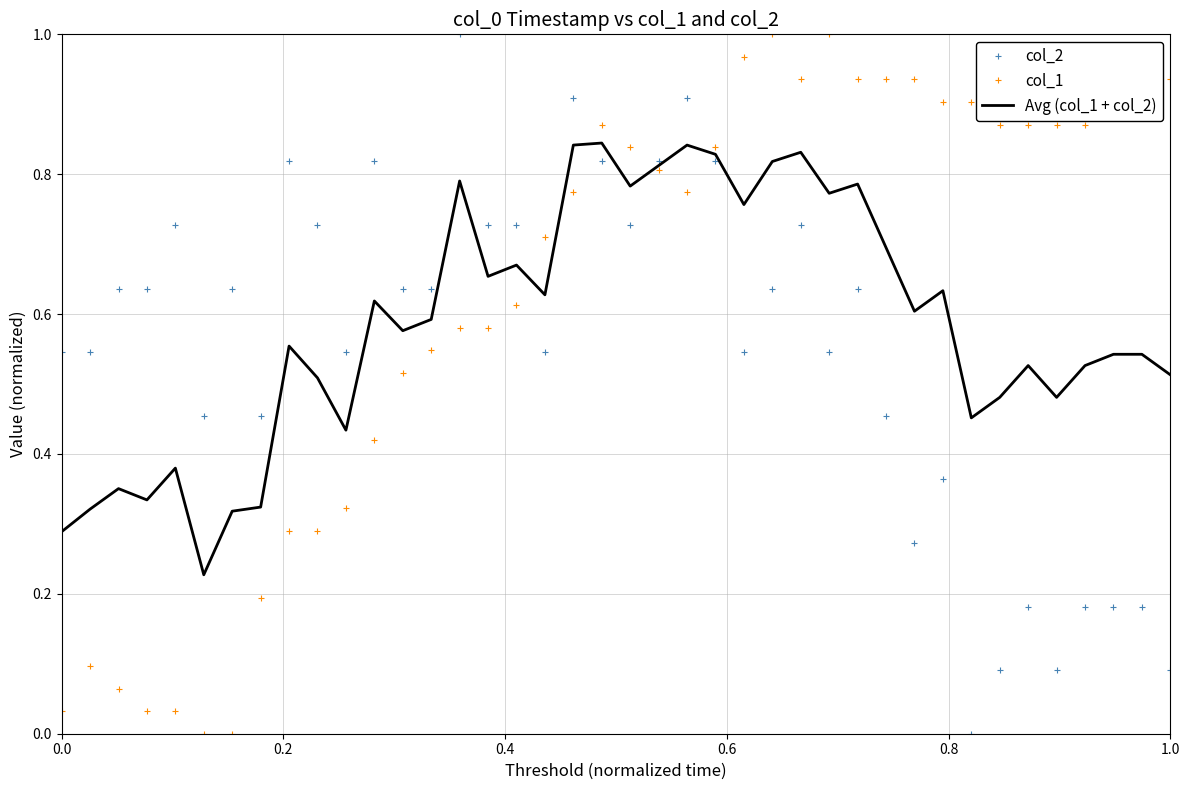

After their last crossing, which series has the higher values: Avg (col_1 + col_2) or col_2?

Avg (col_1 + col_2)